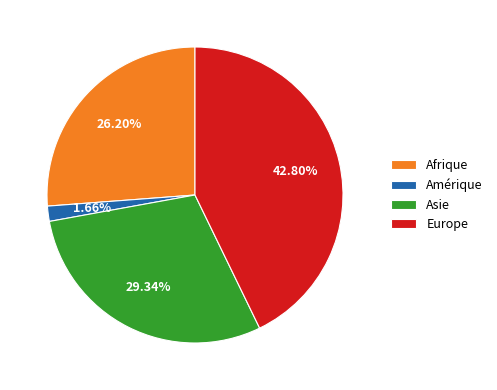

What is the total percentage of Asie and Afrique?

55.5%